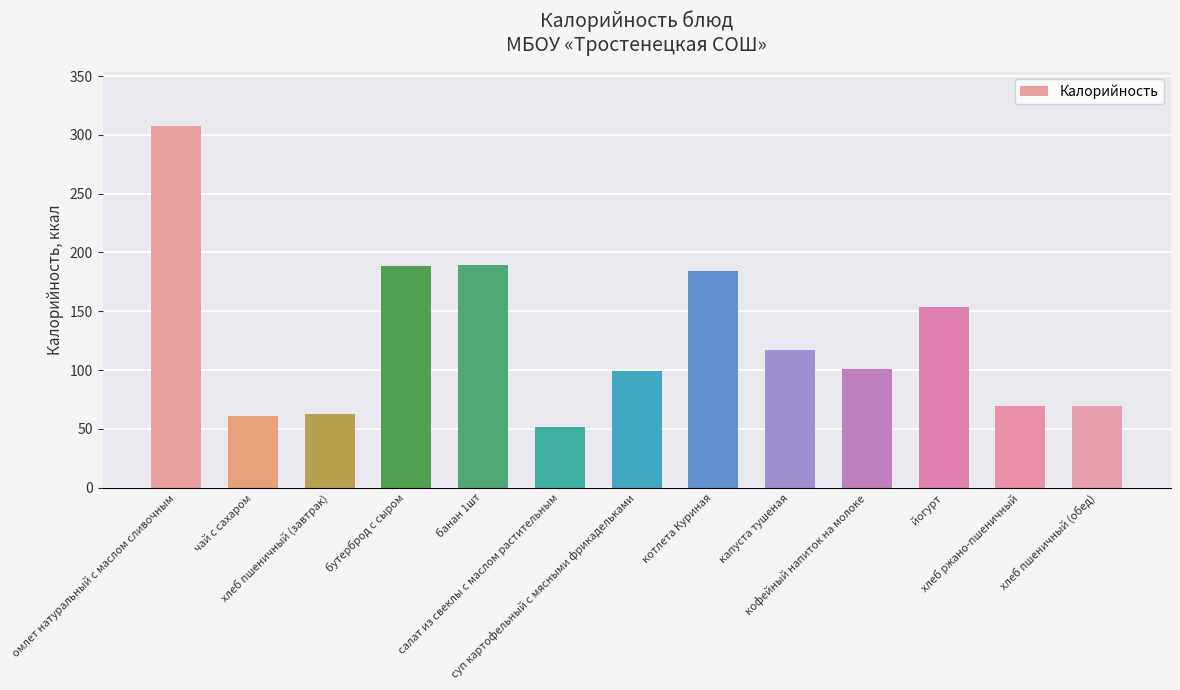

Is it true that the value at чай с сахаром is 86.0?

False